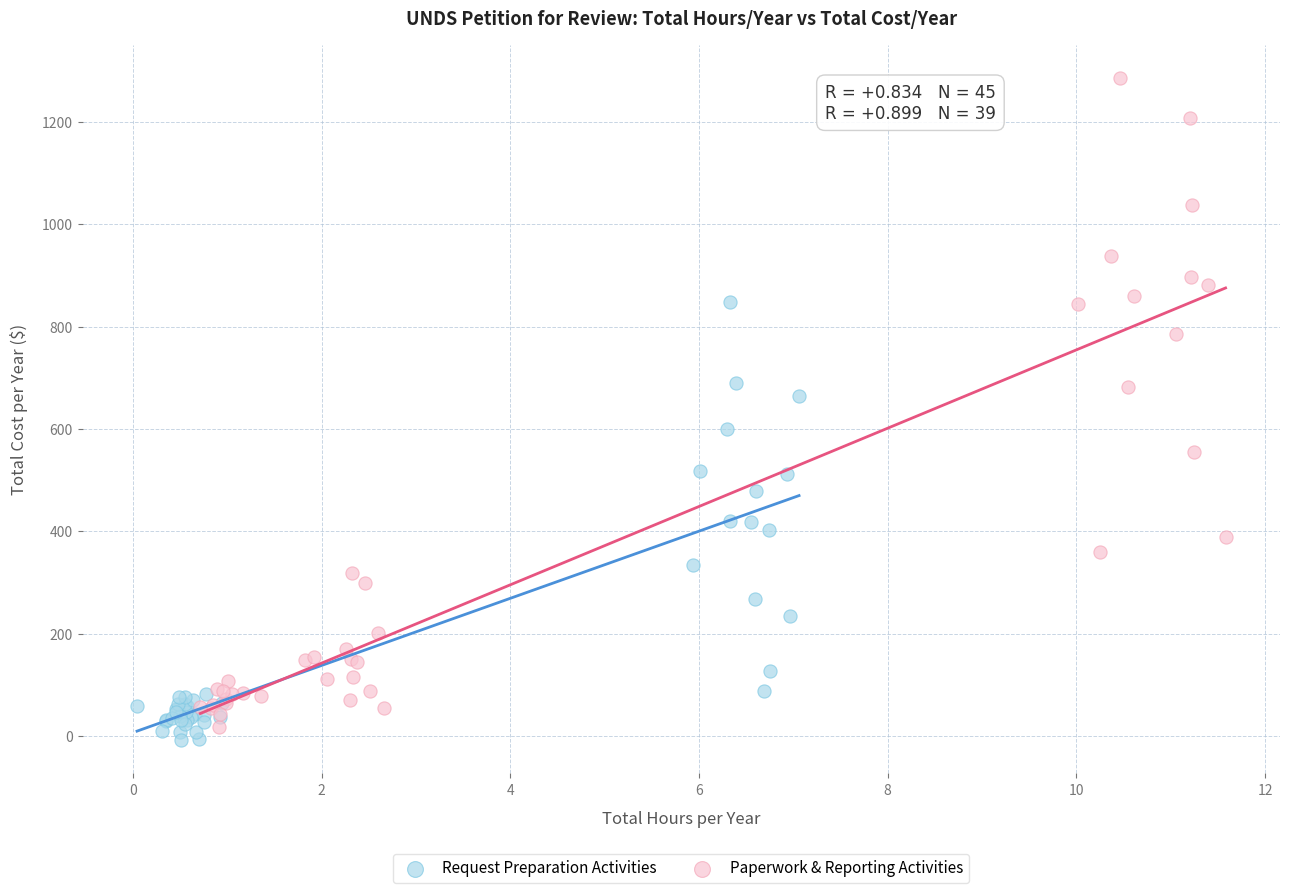

Which series has the largest Y range (max minus min)?

Paperwork & Reporting Activities